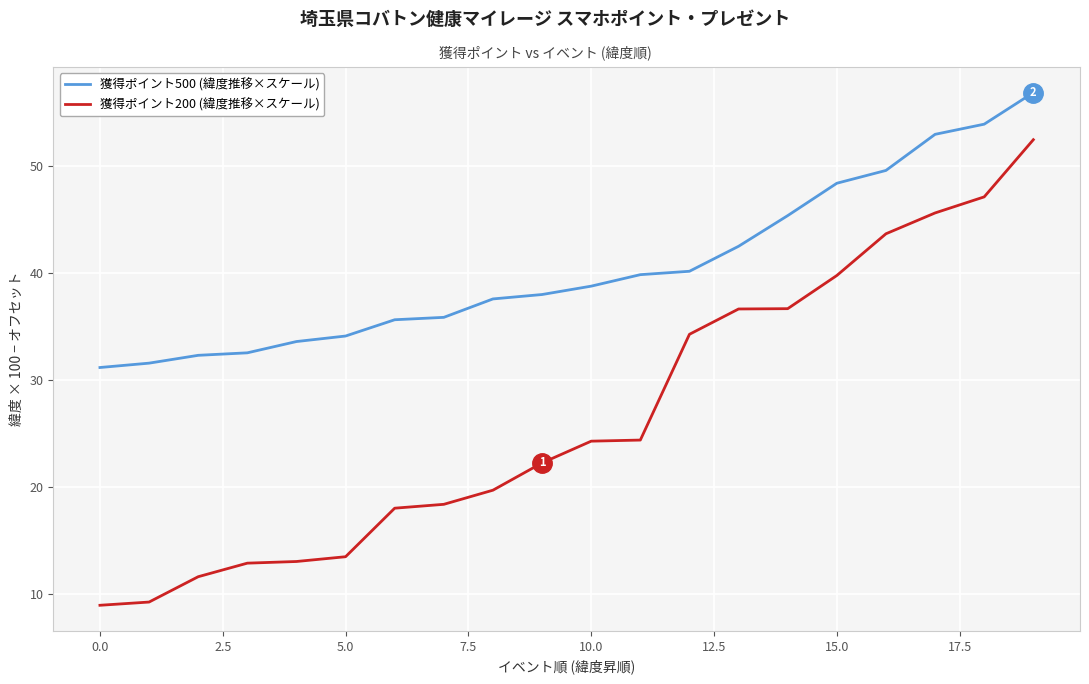

Which series has the widest spread of values?

獲得ポイント200 (緯度推移×スケール)